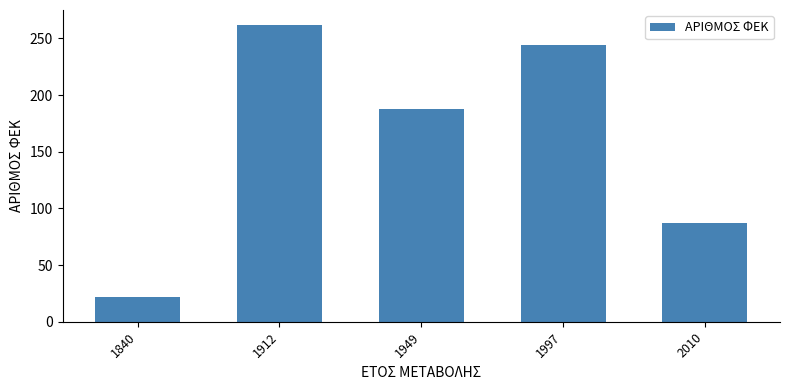

What is the sum of the values at 2010 and 1840?

109